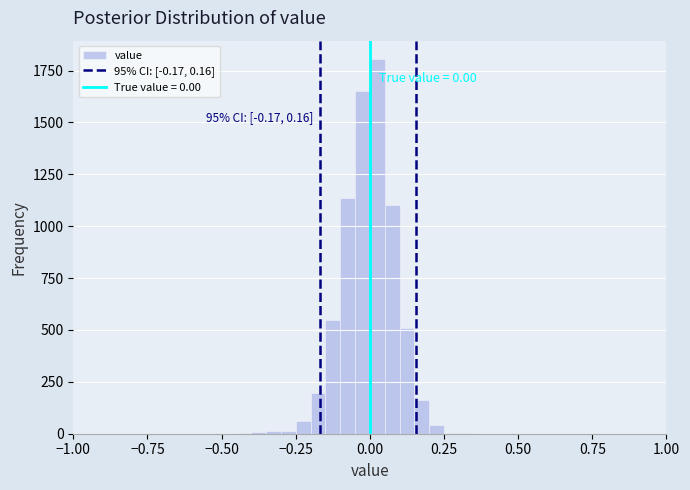

Read against the x-axis, roughly where is the centre of the tallest bar?

0.05